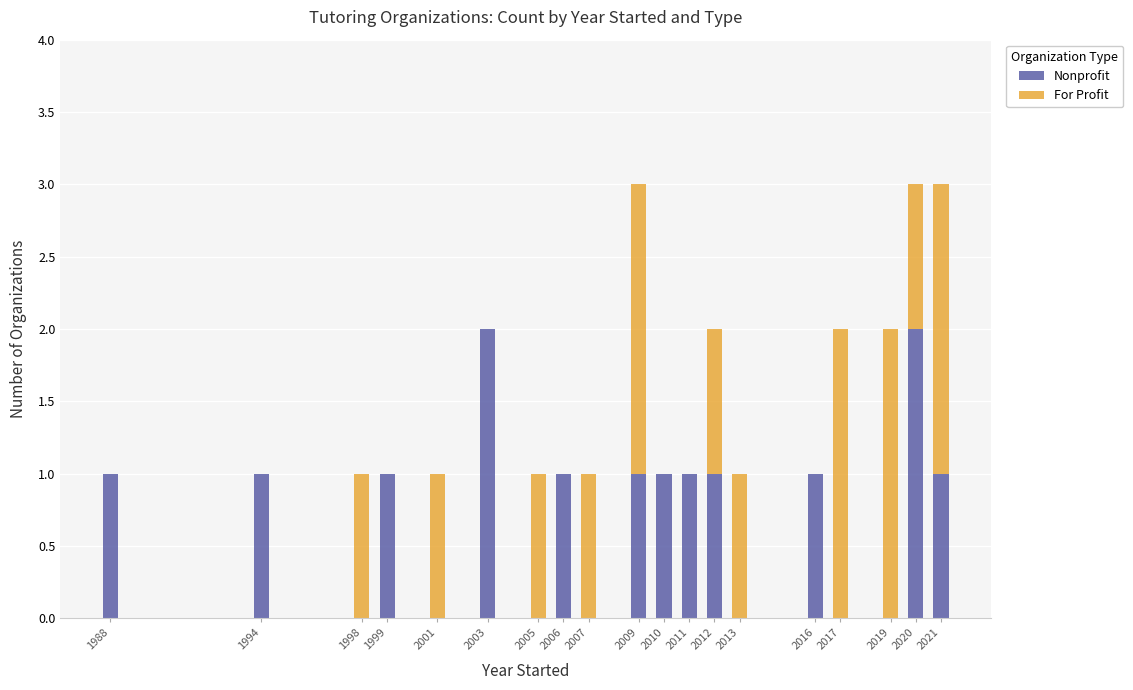

True or false: Nonprofit has a value of 2 at 2003.

True